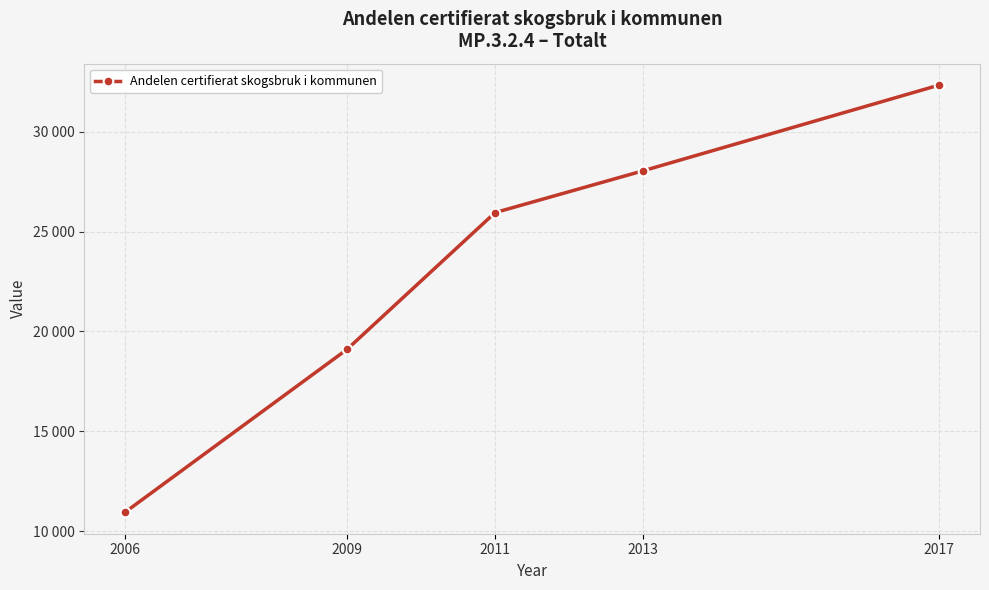

Is this an area chart (filled region under the line)?

No